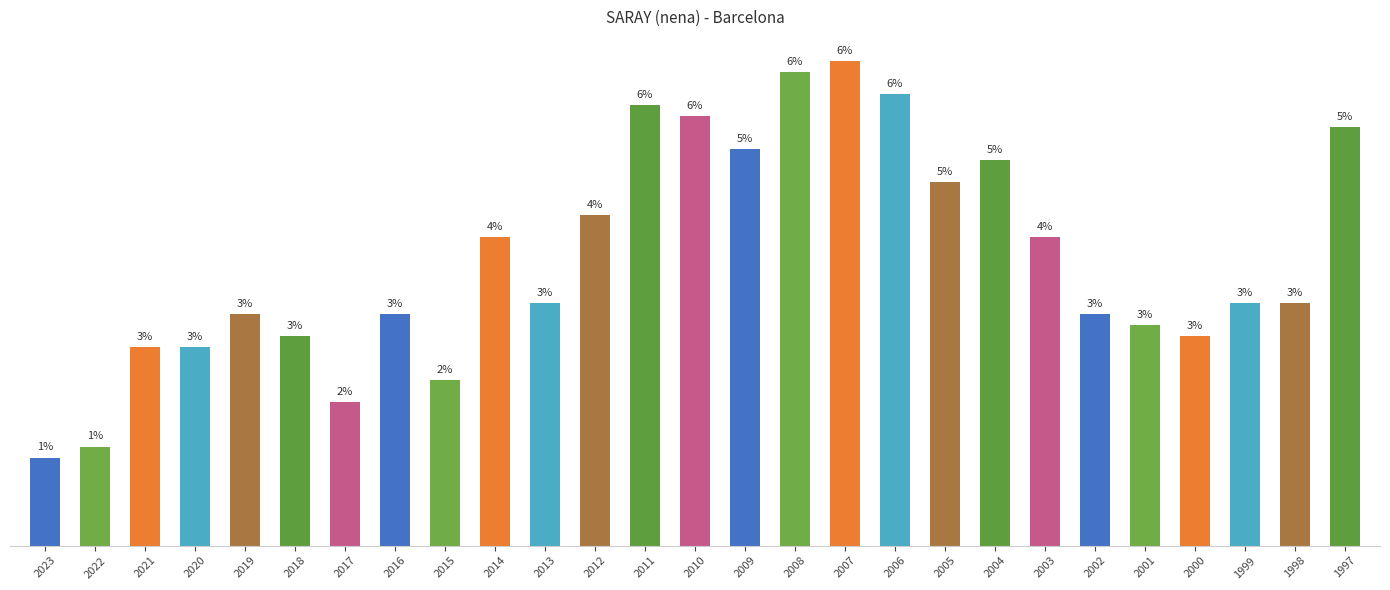

What is the sum of the values at 2016 and 2007?

65